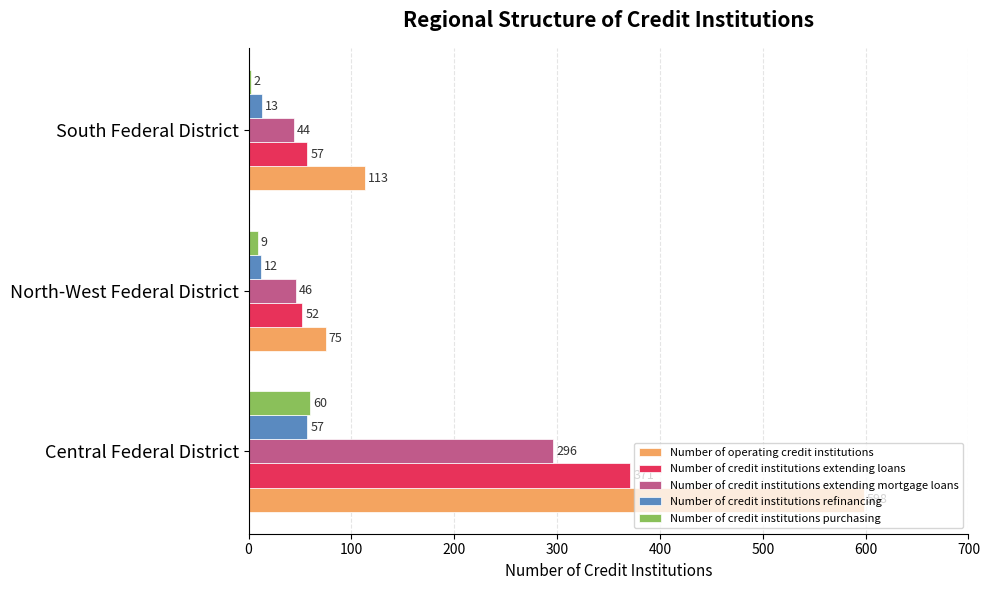

At which label does Number of credit institutions extending loans reach its peak?

Central Federal District